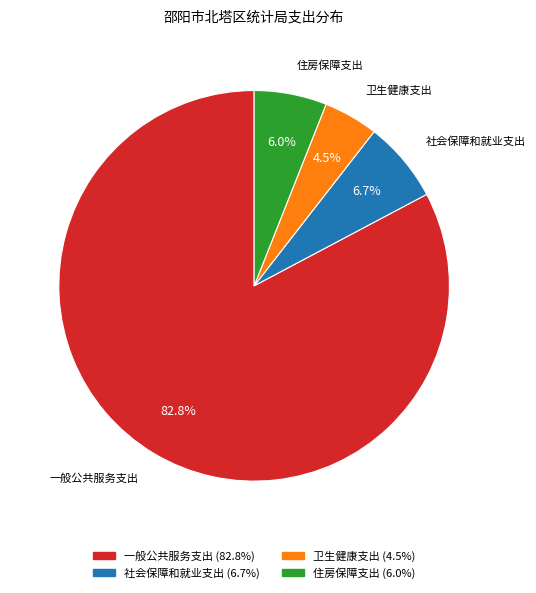

The 一般公共服务支出 slice represents 88% of the pie. True or false?

False